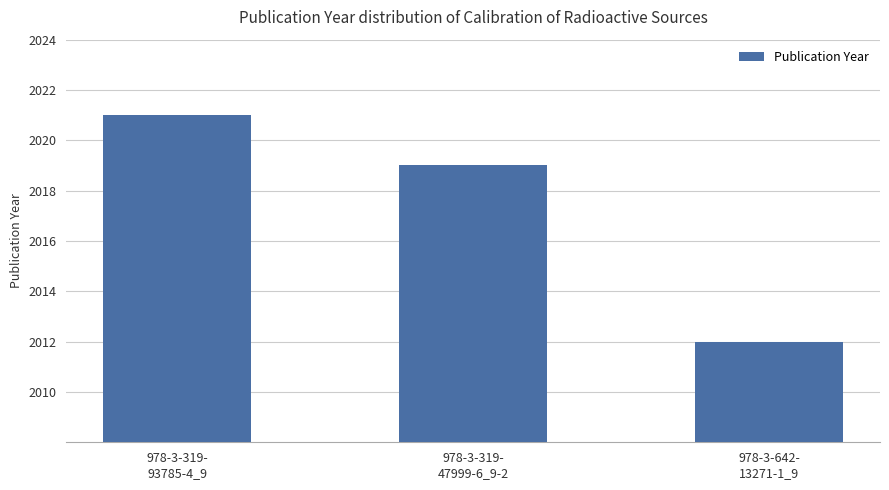

The value at 978-3-642-
13271-1_9 is 600. True or false?

False